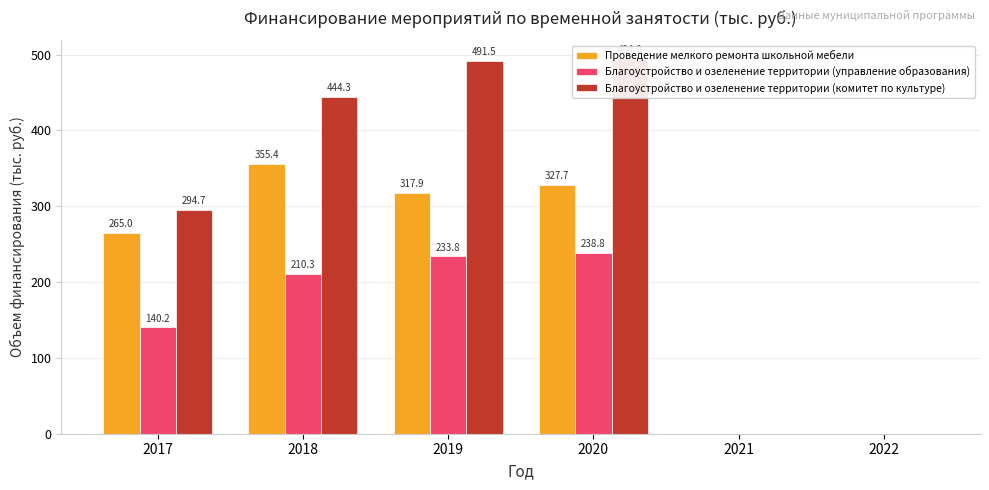

What is the highest value of the Проведение мелкого ремонта школьной мебели series?

355.4